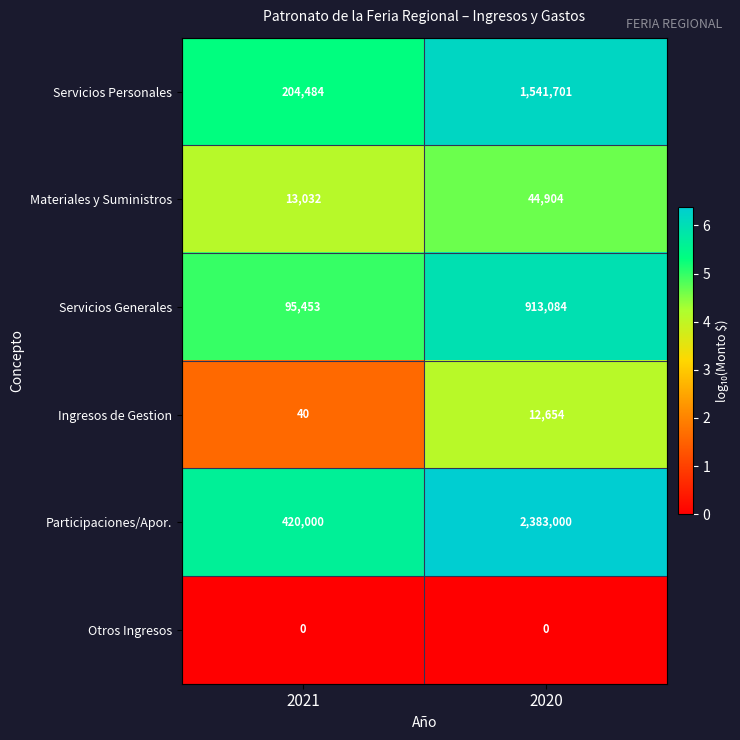

Reading right to left, transcribe all the data shown in this chart.

Servicios Personales: 2020=1541701	2021=204484
Materiales y Suministros: 2020=44904	2021=13032
Servicios Generales: 2020=913084	2021=95453
Ingresos de Gestion: 2020=12654	2021=40
Participaciones/Apor.: 2020=2383000	2021=420000
Otros Ingresos: 2020=0	2021=0